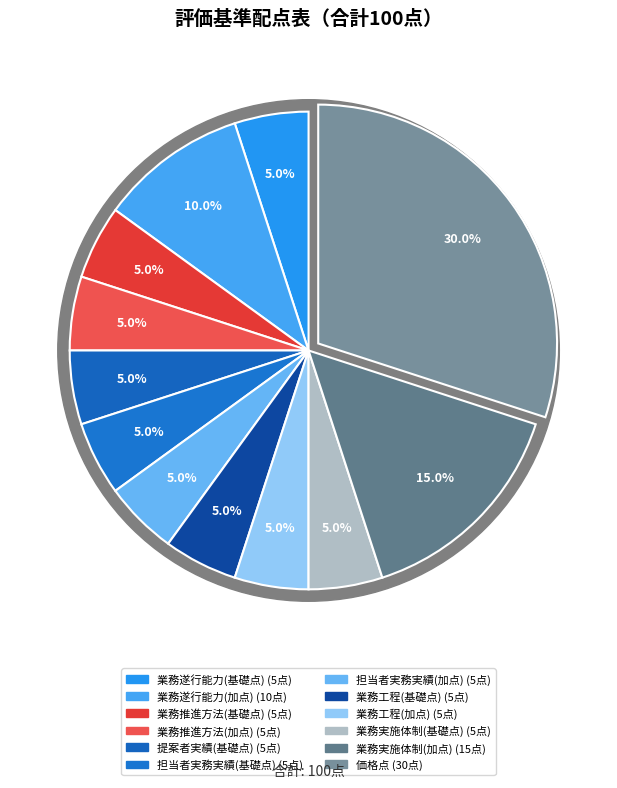

Is 業務遂行能力(基礎点) the majority of the pie?

No